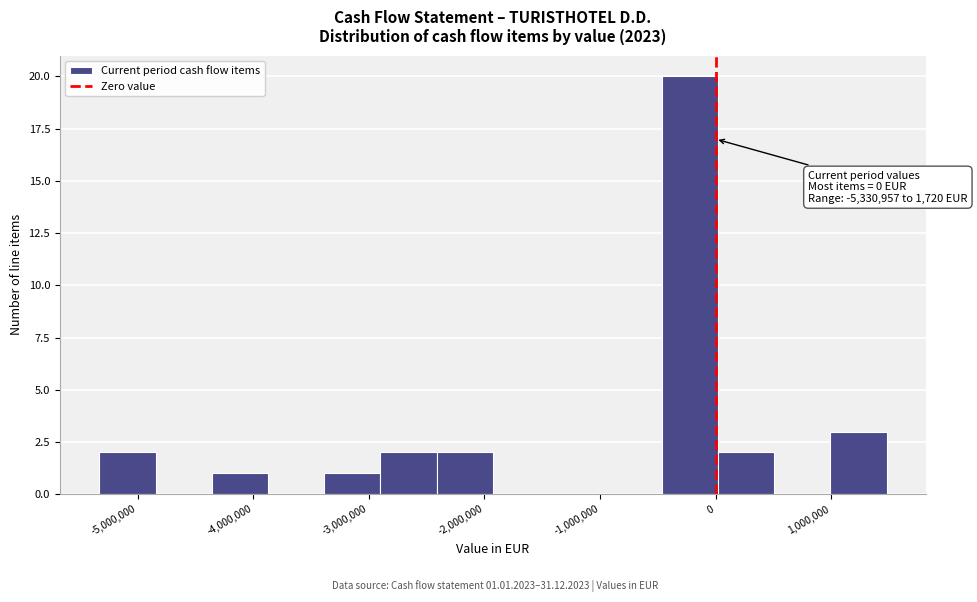

Which range on the x-axis has the tallest bar?

-500000 to 0